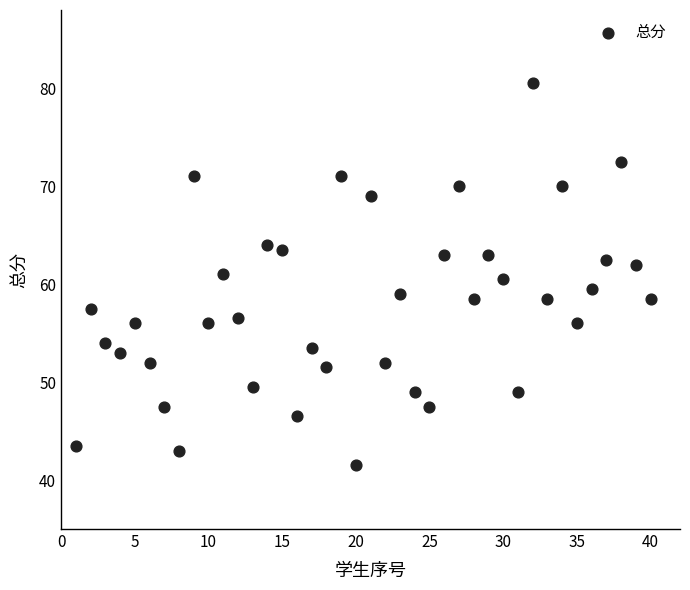

What is the range of Y values (max minus min)?

39.0